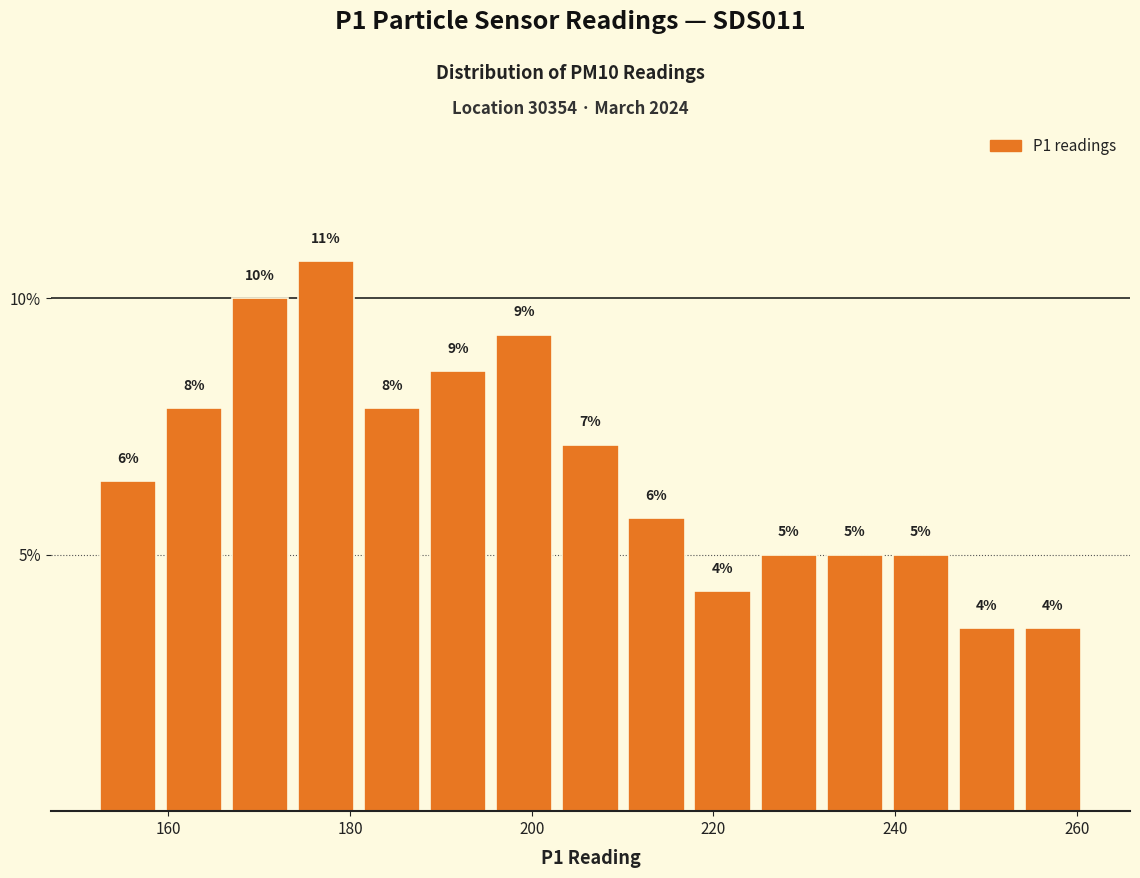

Around what value on the x-axis is the tallest bar? Give the approximate position of its centre, as read against the axis.

178